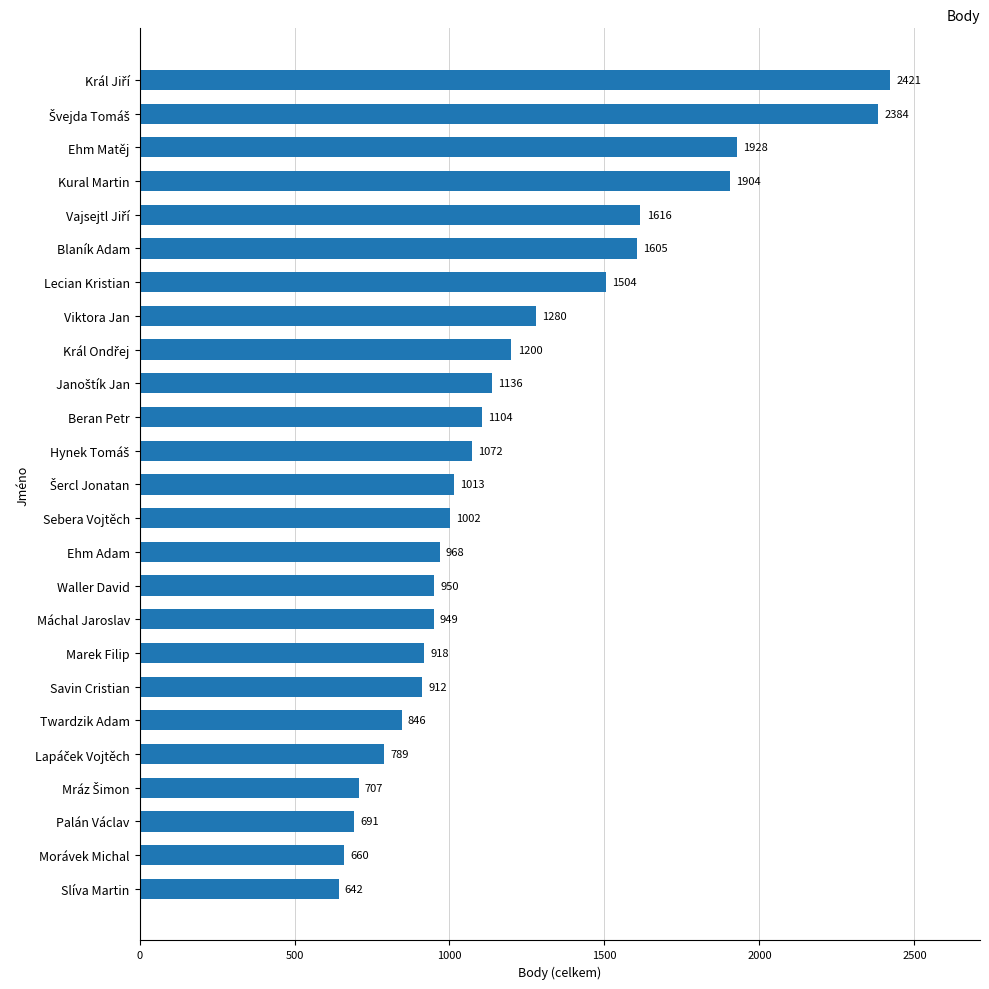

The chart shows a value of 912 at Savin Cristian. True or false?

True